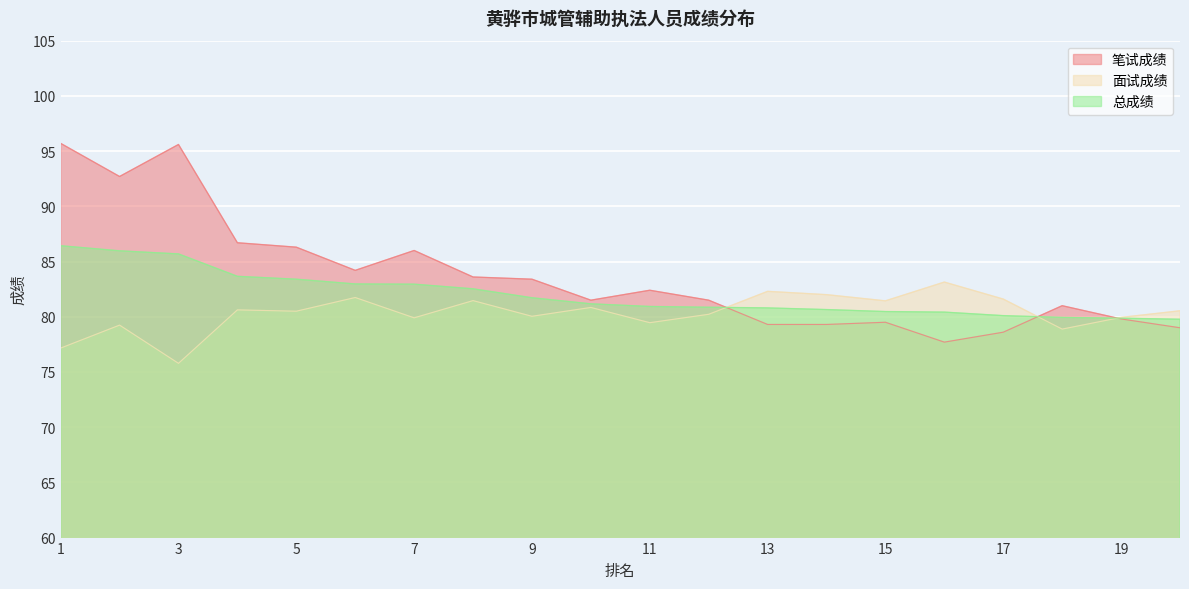

The value of 面试成绩 at 1 is 113.9. True or false?

False